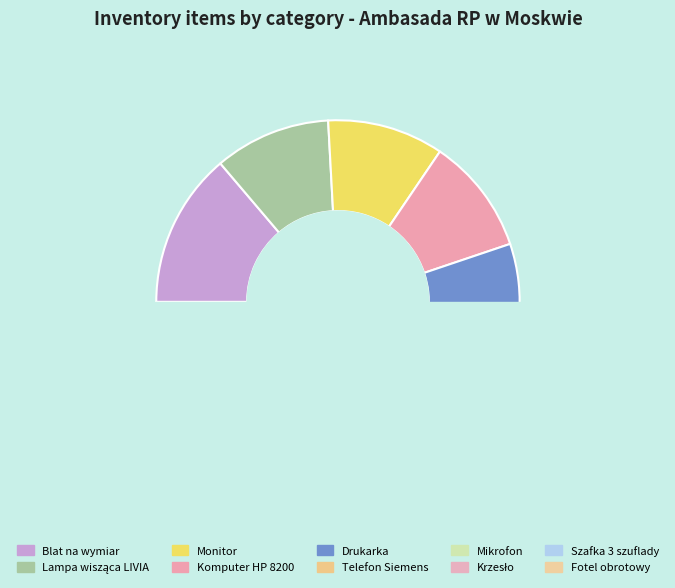

Does any single category account for the majority?

No